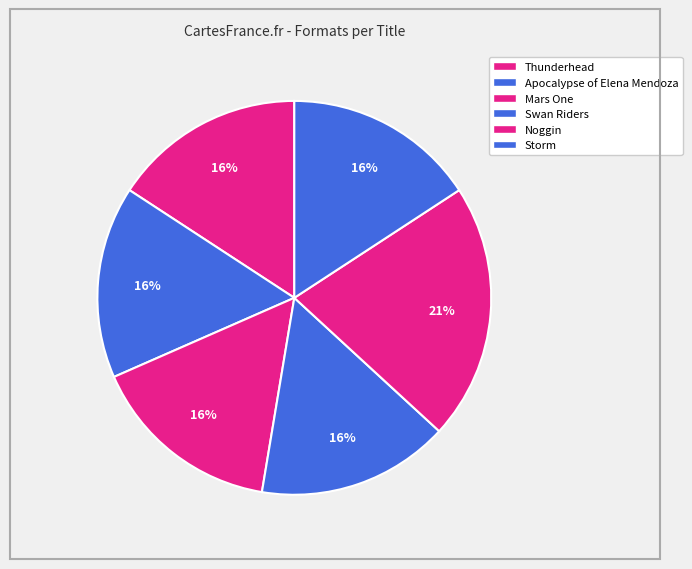

To the nearest percent, what percentage of the pie is Thunderhead?

16%